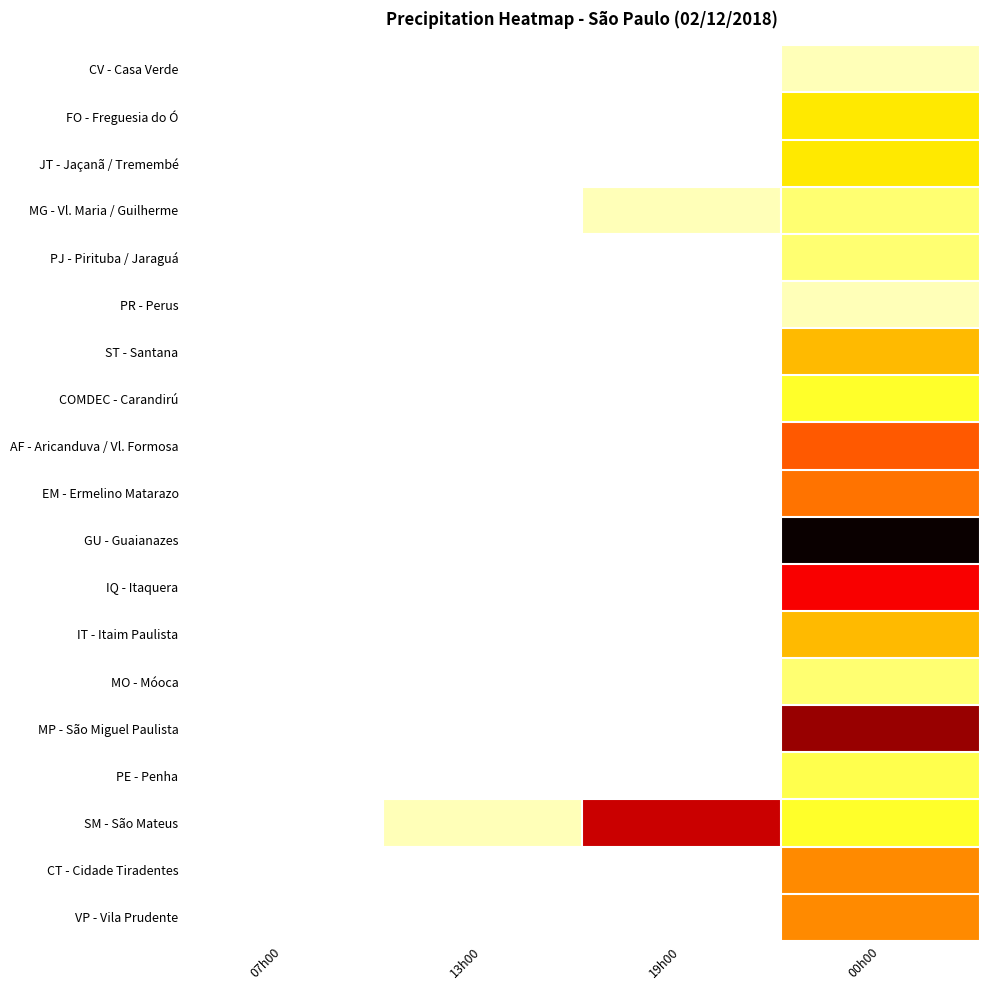

How many series are shown in this chart?

19